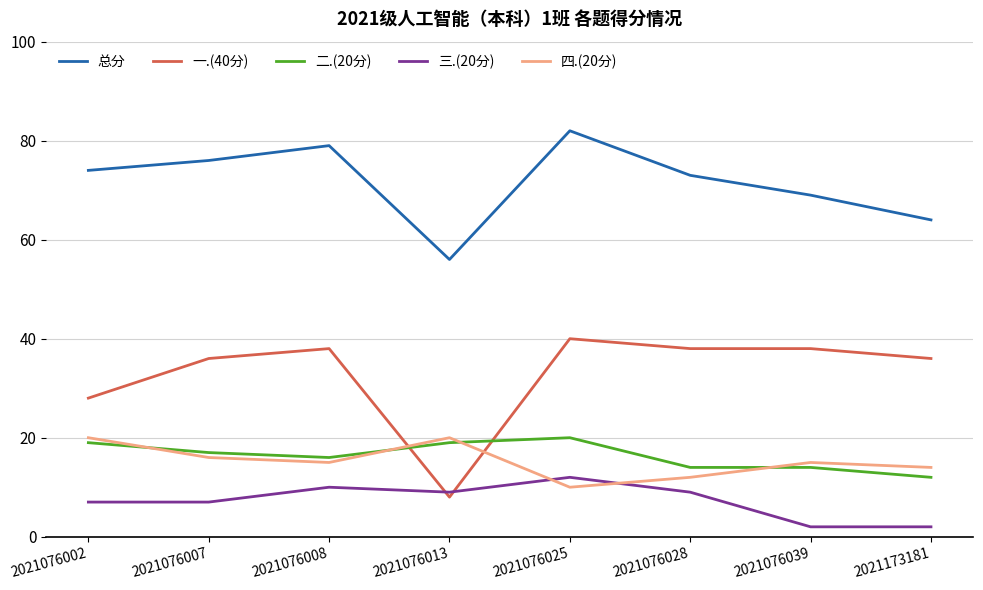

What is the average value of the 总分 series?

72